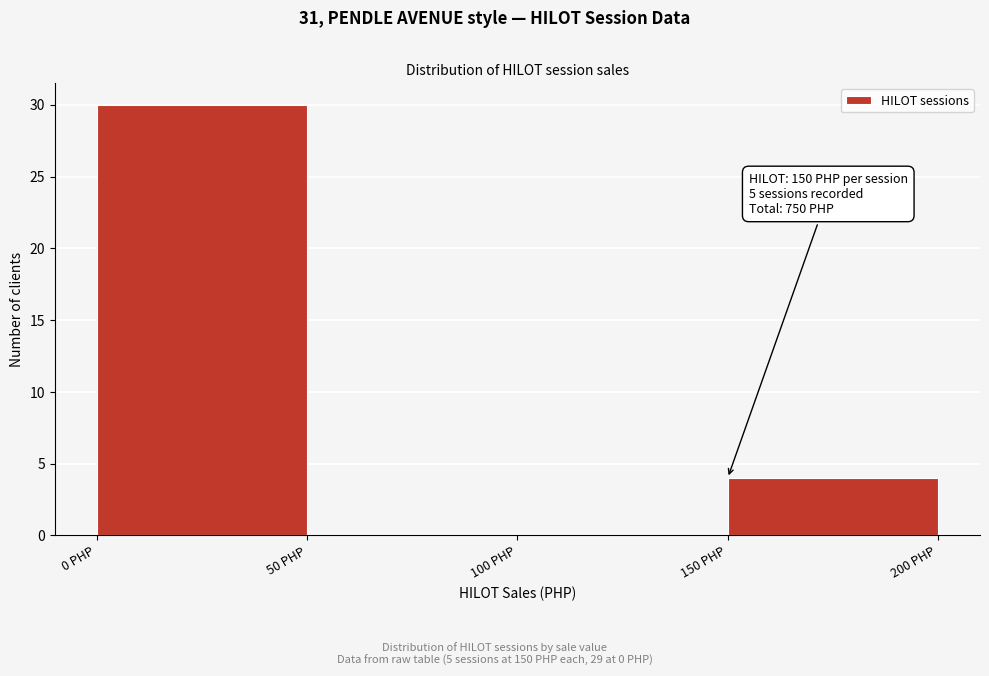

Which range on the x-axis has the tallest bar?

0 to 50